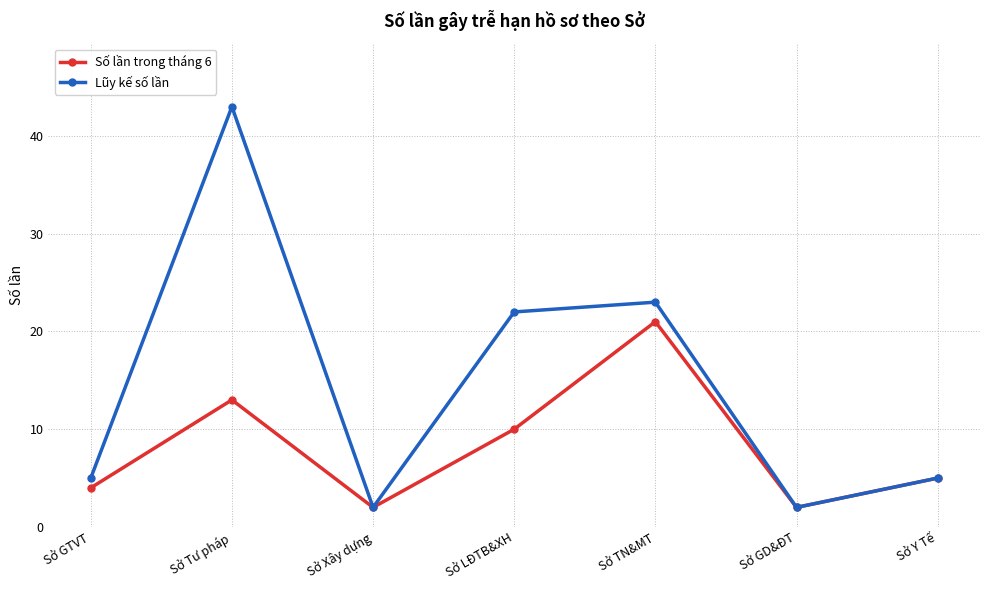

Which series has the widest spread of values?

Lũy kế số lần